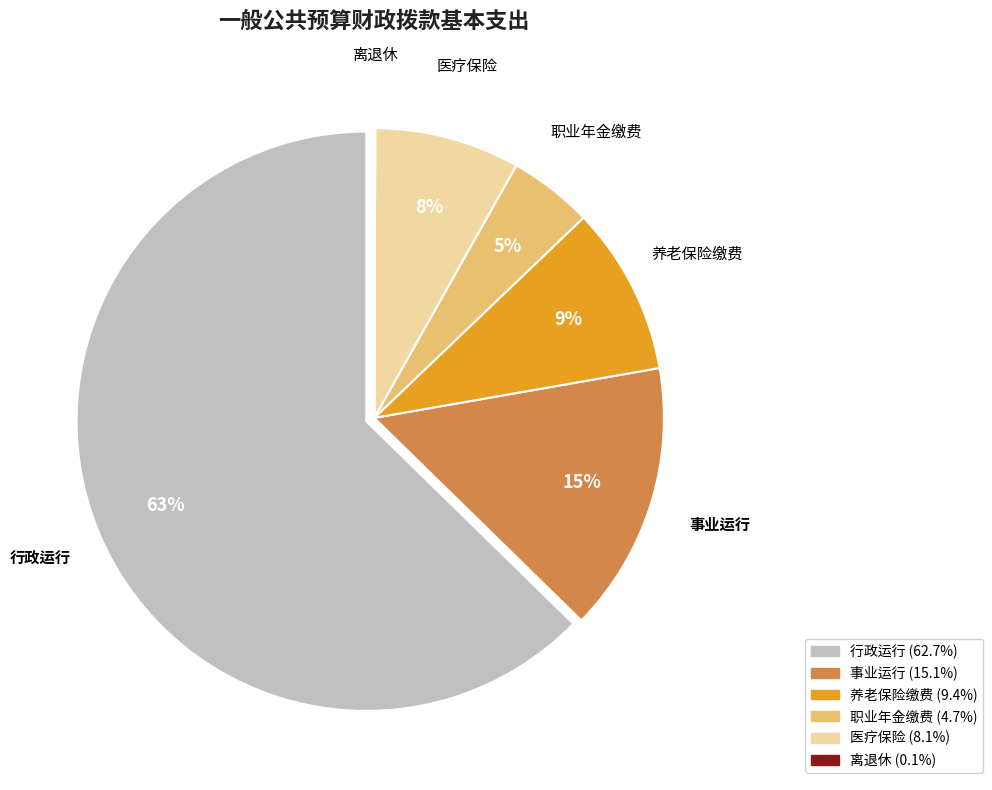

Does any single category account for the majority?

Yes